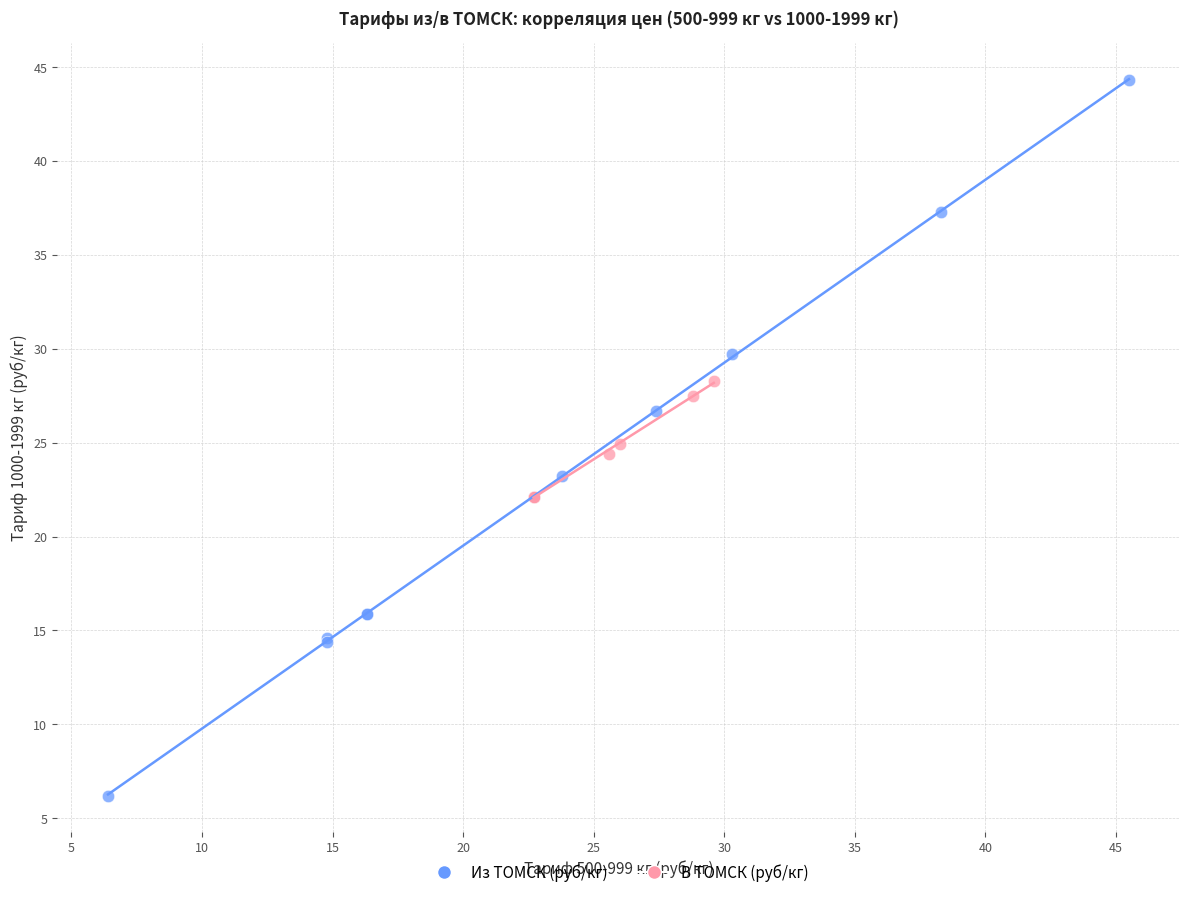

Which series has the widest spread of Y values?

Из ТОМСК (руб/кг)